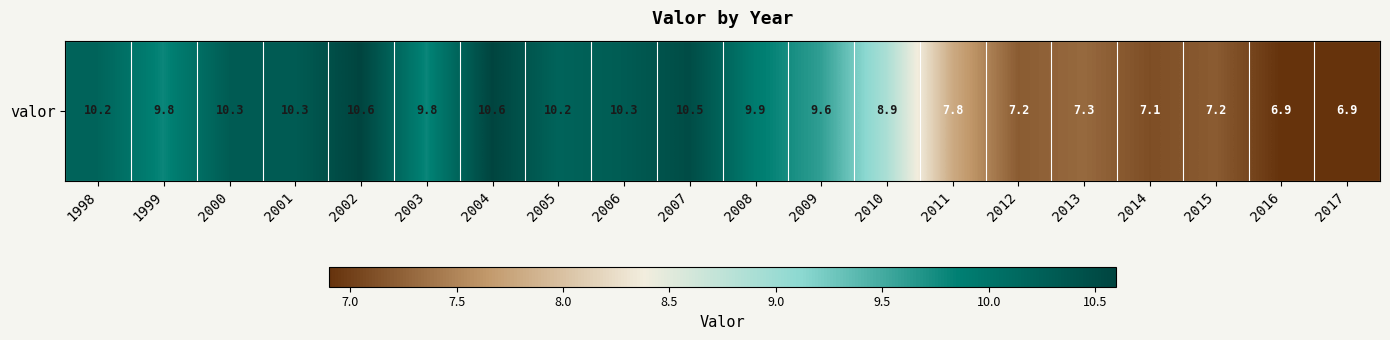

What is the average value?

9.1